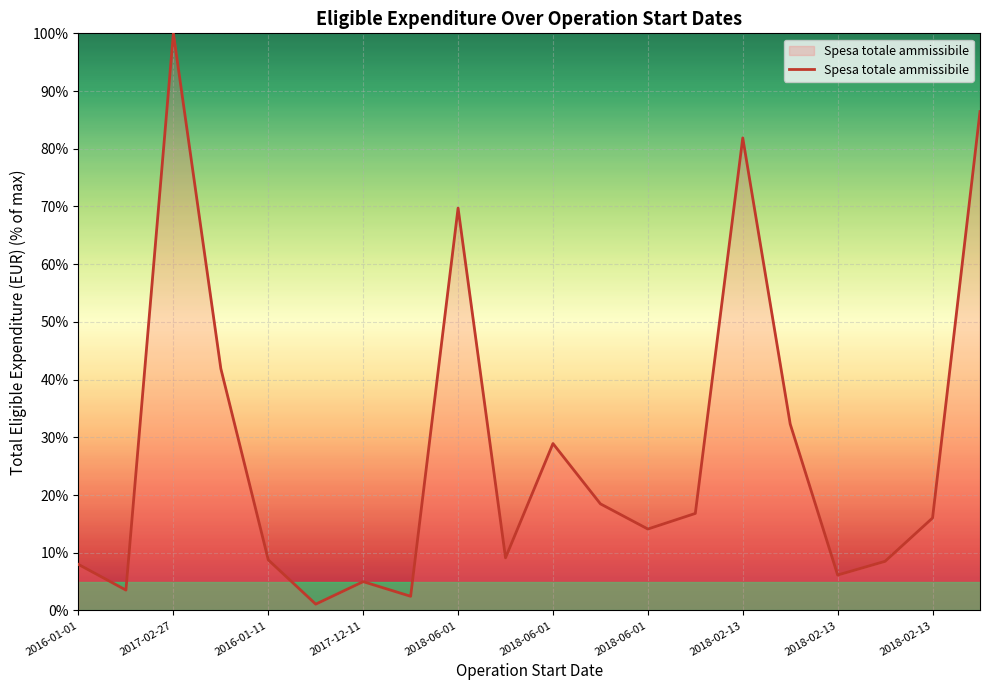

What is the greatest value displayed?

100.0